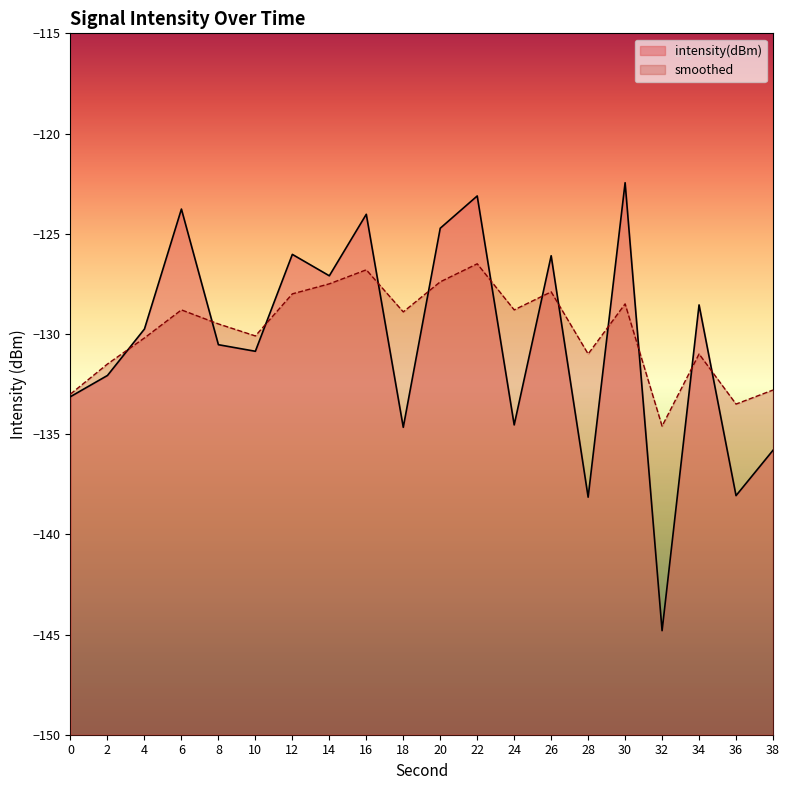

True or false: smoothed and intensity(dBm) cross at least once.

True